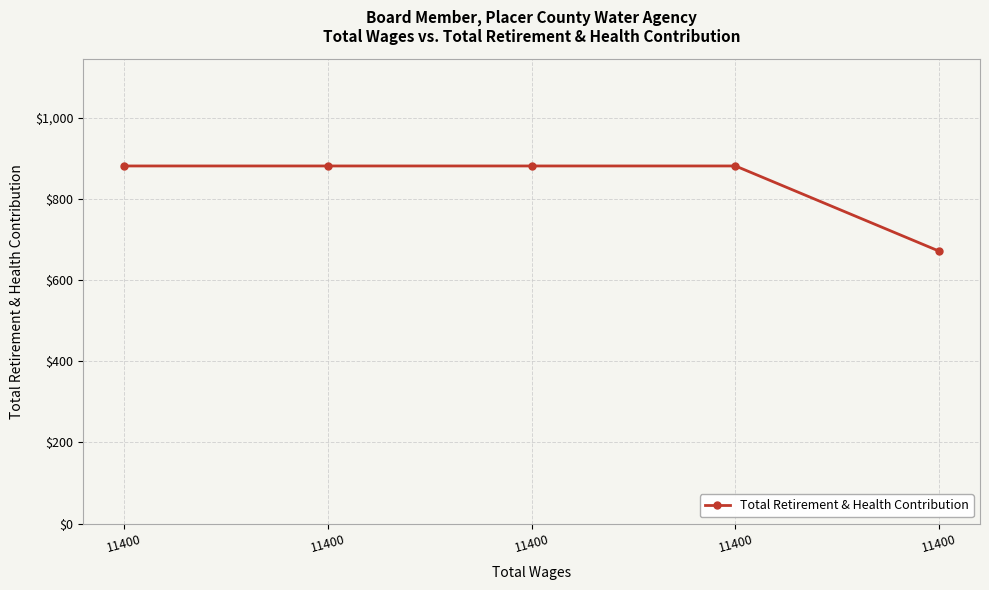

Is this an area chart (filled region under the line)?

No